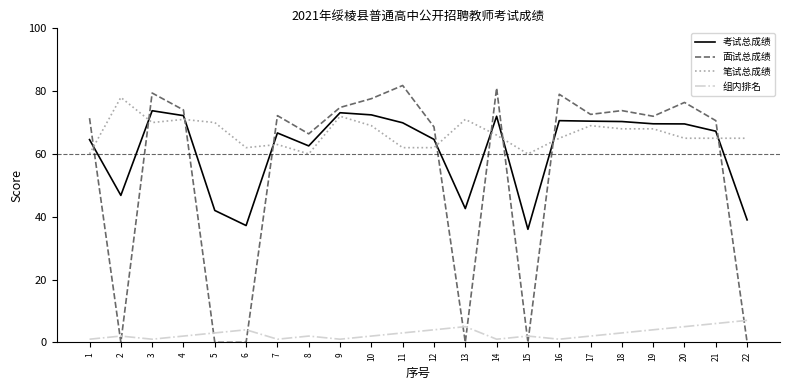

What is the difference between the maximum and minimum values in the 面试总成绩 series?

81.8